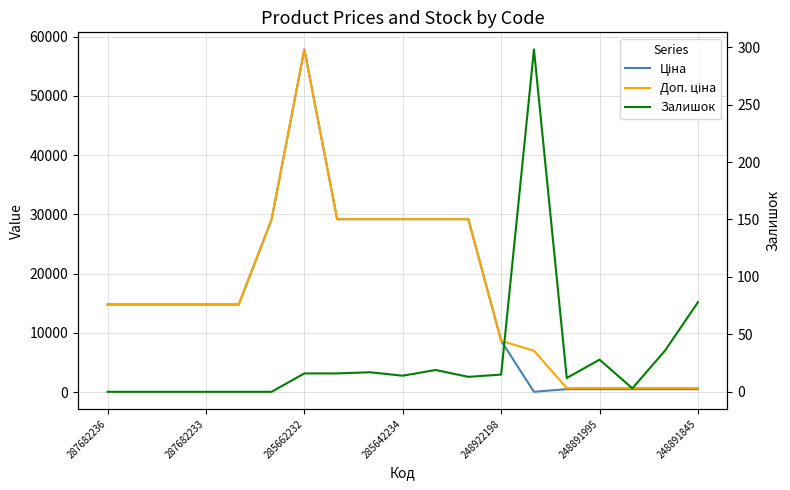

True or false: Ціна and Доп. ціна cross at least once.

False